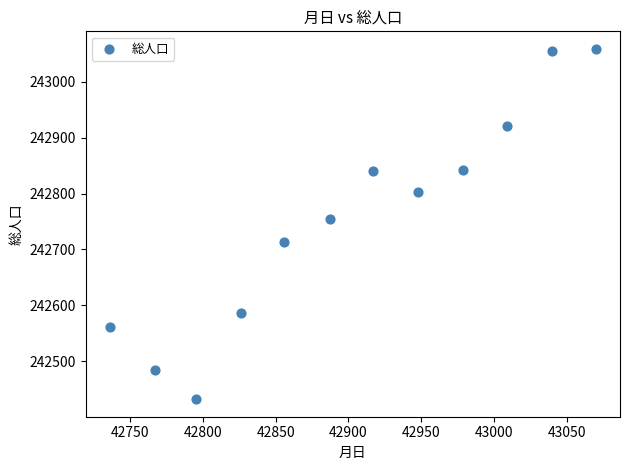

What Y value in the scatter plot is closest to 242745?

242755